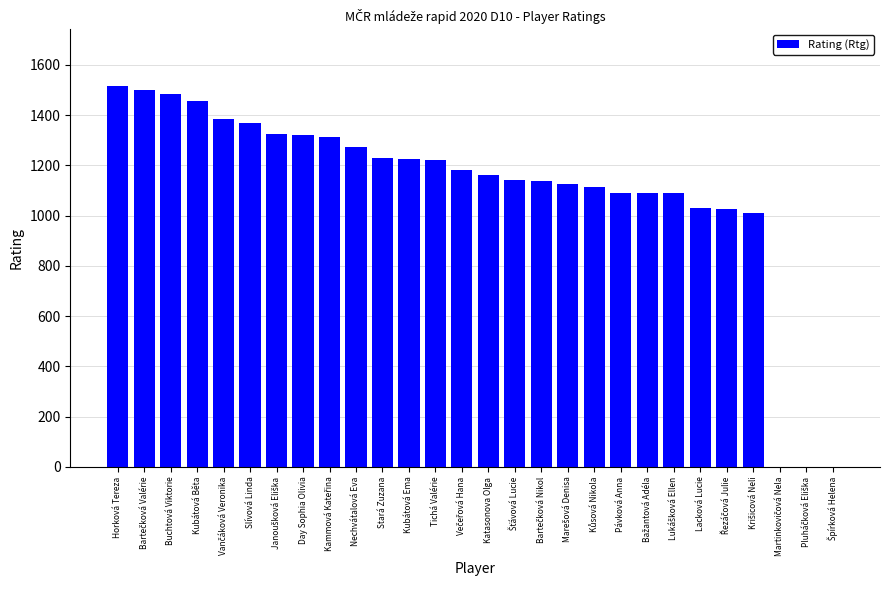

What is the sum of the values at Nechvátalová Eva and Buchtová Viktorie?

2755